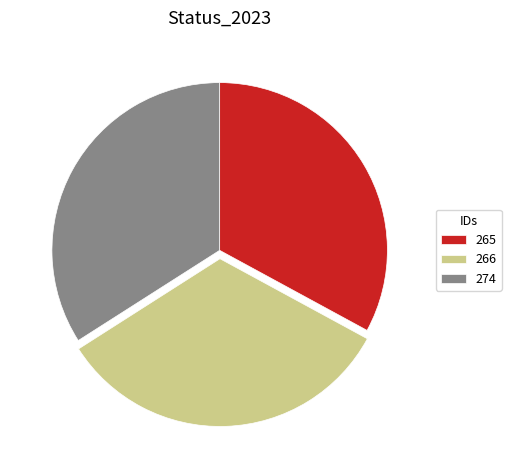

Which category has the biggest portion of the pie?

274